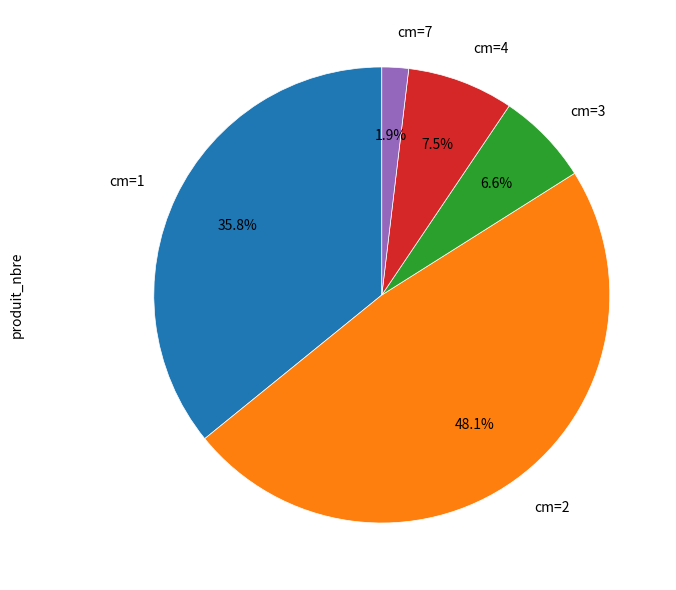

Which has a higher value, cm=7 or cm=2?

cm=2